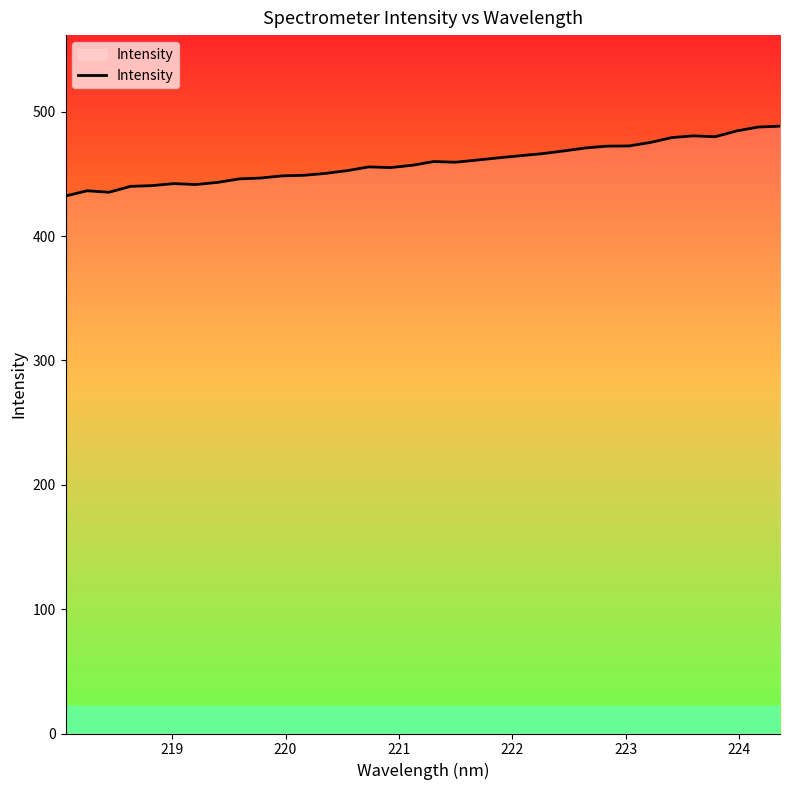

How many values exceed 459?

17